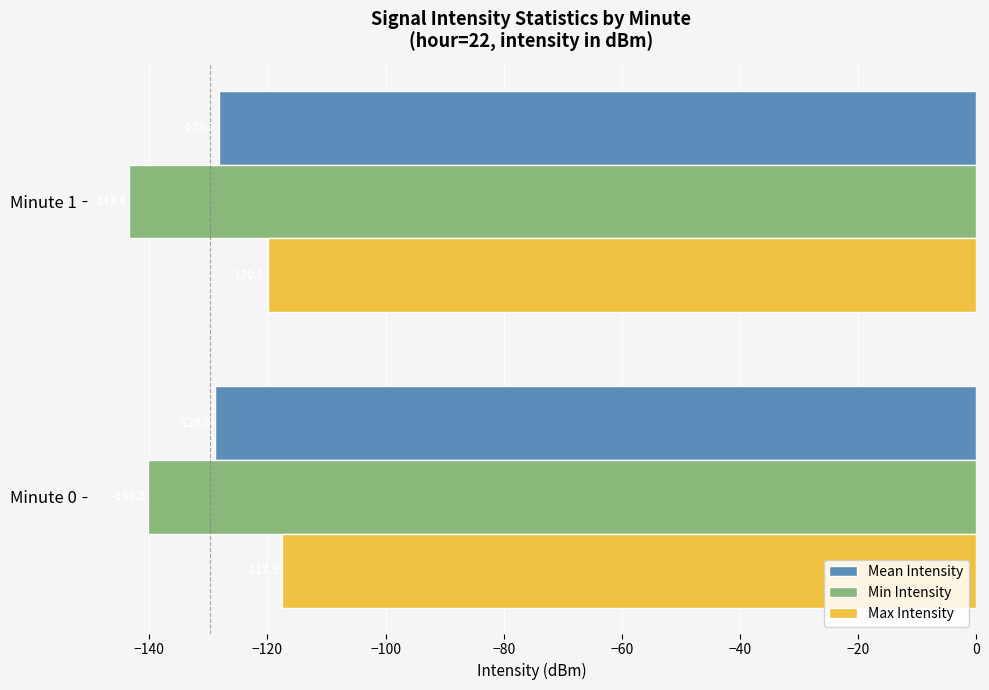

List the series in order of their overall mean, lowest first.

Min Intensity, Mean Intensity, Max Intensity